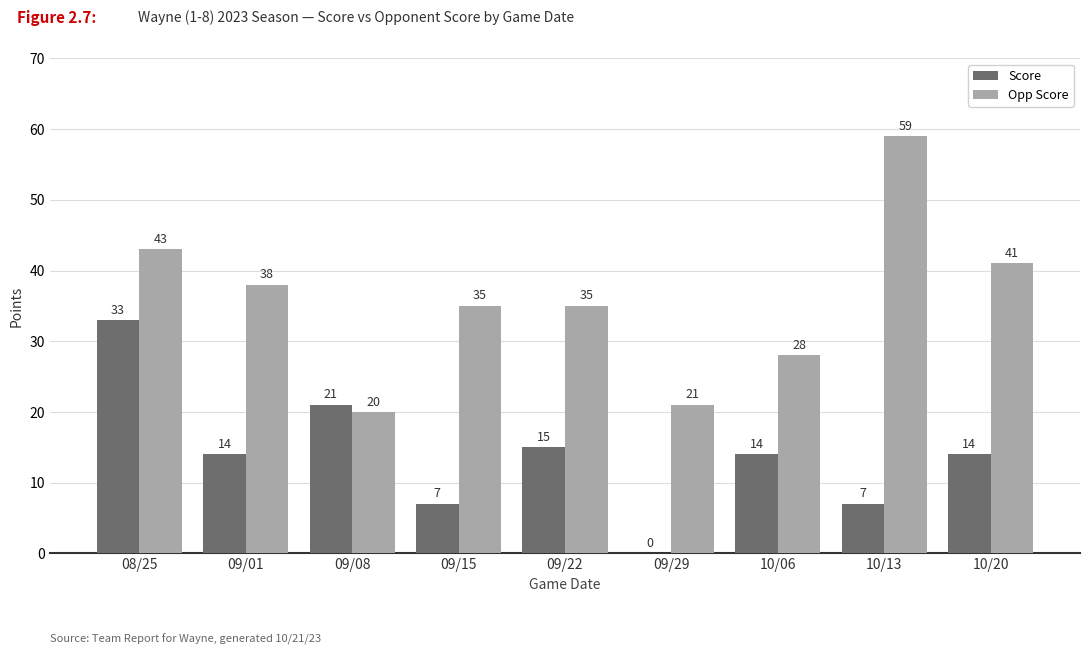

Reading left to right, extract all data points from this chart.

Score: 08/25=33	09/01=14	09/08=21	09/15=7	09/22=15	09/29=0	10/06=14	10/13=7	10/20=14
Opp Score: 08/25=43	09/01=38	09/08=20	09/15=35	09/22=35	09/29=21	10/06=28	10/13=59	10/20=41